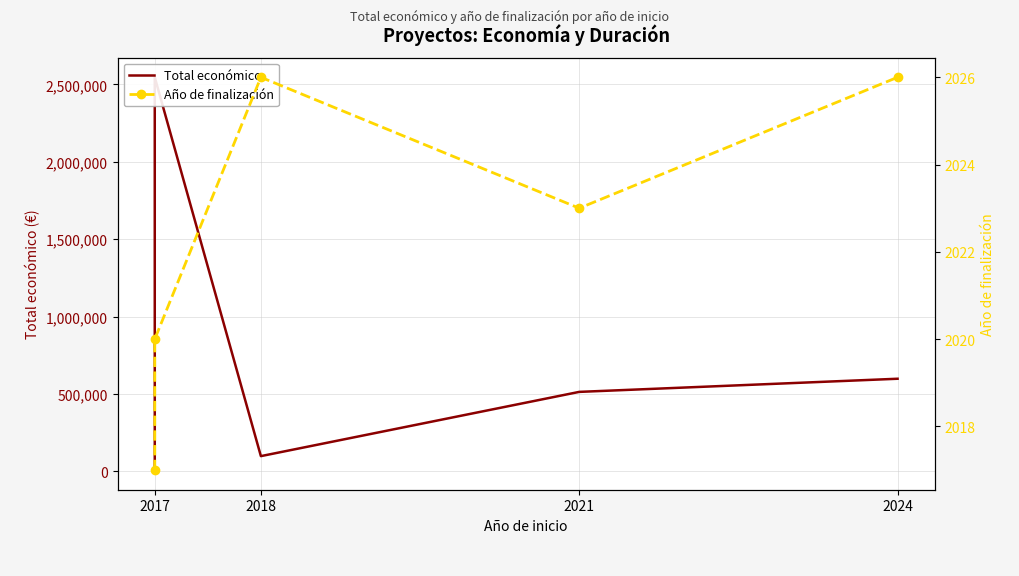

The Total económico series shows 4340165 at 2017. True or false?

False